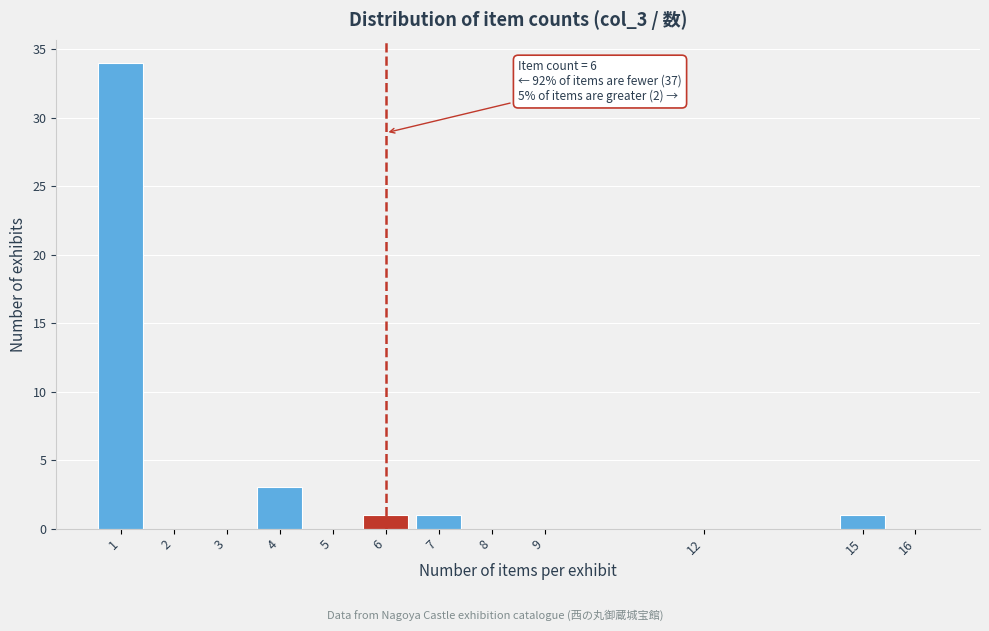

Which range on the x-axis has the tallest bar?

0.5 to 1.5